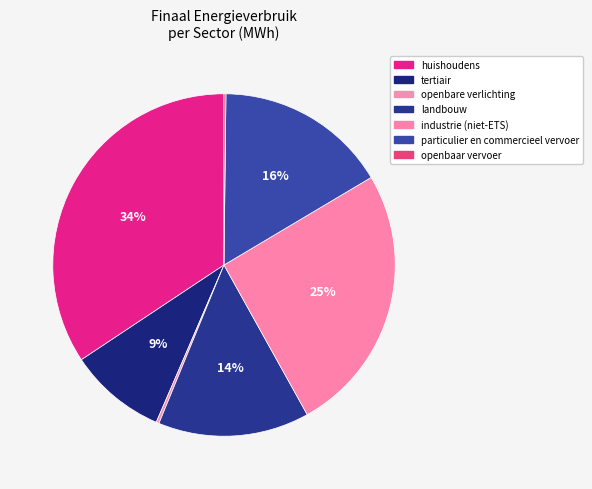

To the nearest percent, what is the difference between the largest and smallest slice percentages?

34%